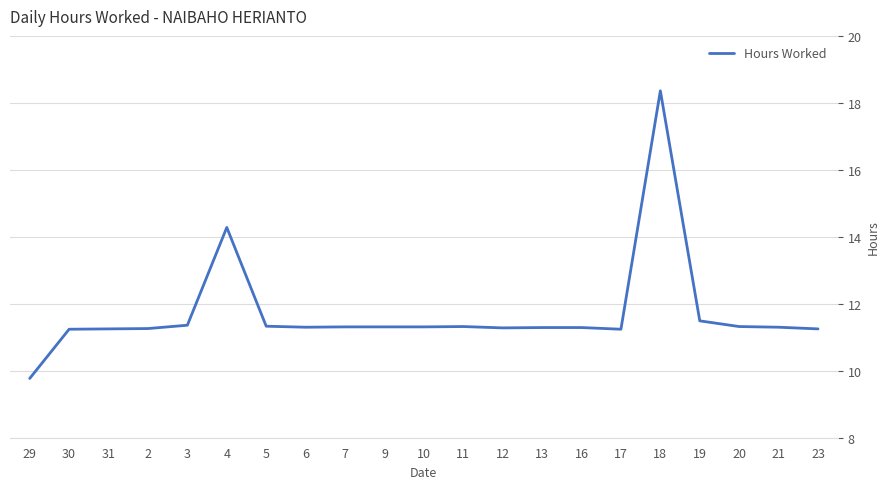

The chart shows a value of 18.4 at 18. True or false?

True